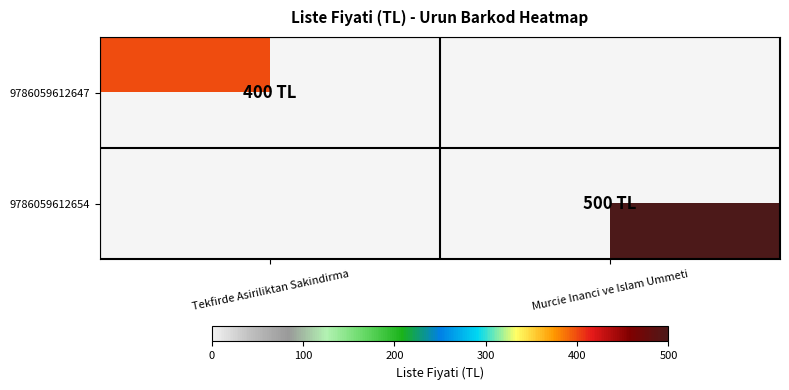

How many distinct data groups are displayed?

2